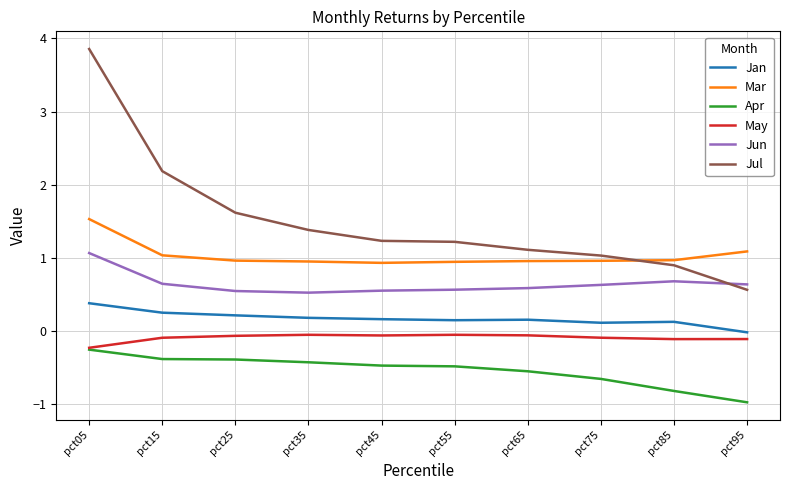

Which label corresponds to the largest value in the chart?

pct05